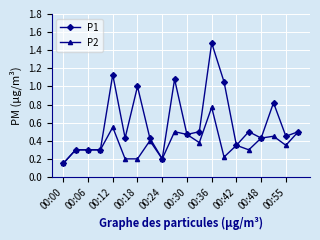

Rank the series by their maximum value, from highest to lowest.

P1, P2